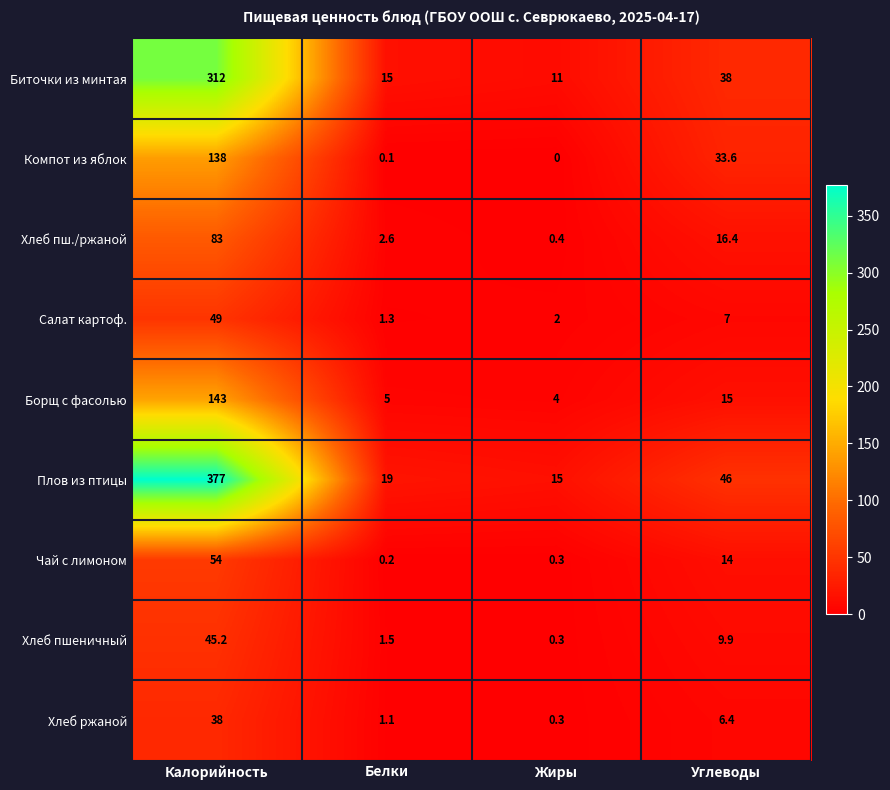

Which label corresponds to the smallest value in the chart?

Жиры